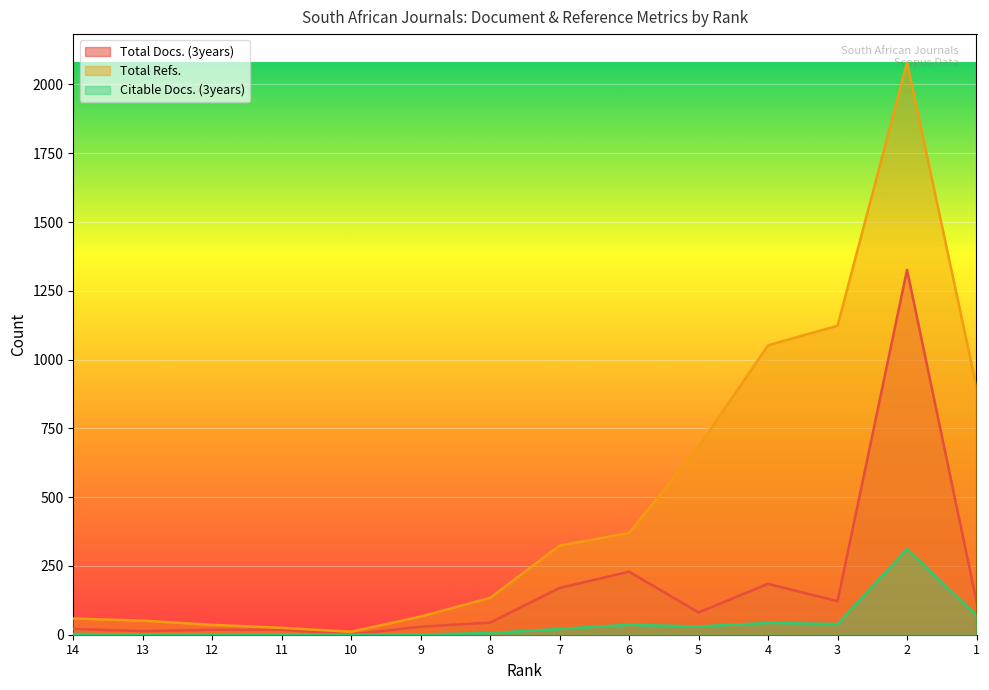

What is the average value of the Citable Docs. (3years) series?

40